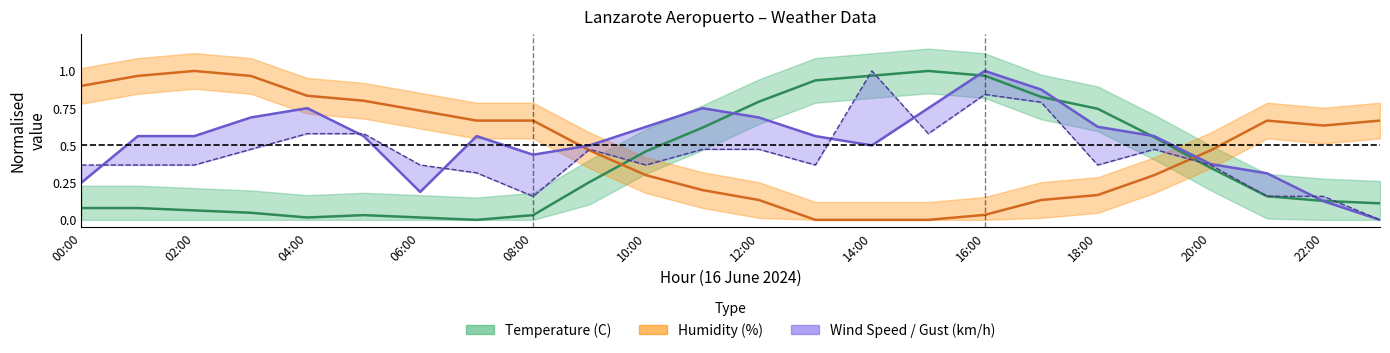

Where do Temperature (C) and Wind Speed (km/h) first cross each other?

11:00 and 12:00